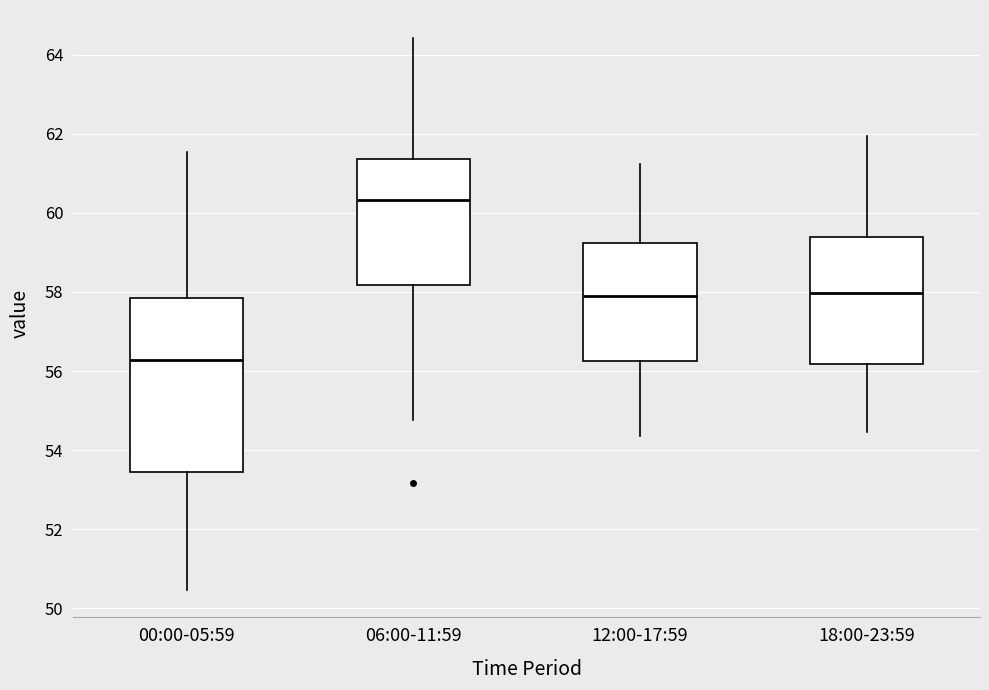

Reading left to right, read every box against the y-axis: the position of its median line, the range the box covers, and the ends of its whiskers. The values are not printed on the chart, so give them approximately, as read against the axis.

00:00-05:59: median 56.2, box 53.4 to 57.8, whiskers 50.4 to 61.6
06:00-11:59: median 60.4, box 58.2 to 61.4, whiskers 54.8 to 64.4
12:00-17:59: median 58.0, box 56.2 to 59.2, whiskers 54.4 to 61.2
18:00-23:59: median 58.0, box 56.2 to 59.4, whiskers 54.4 to 62.0